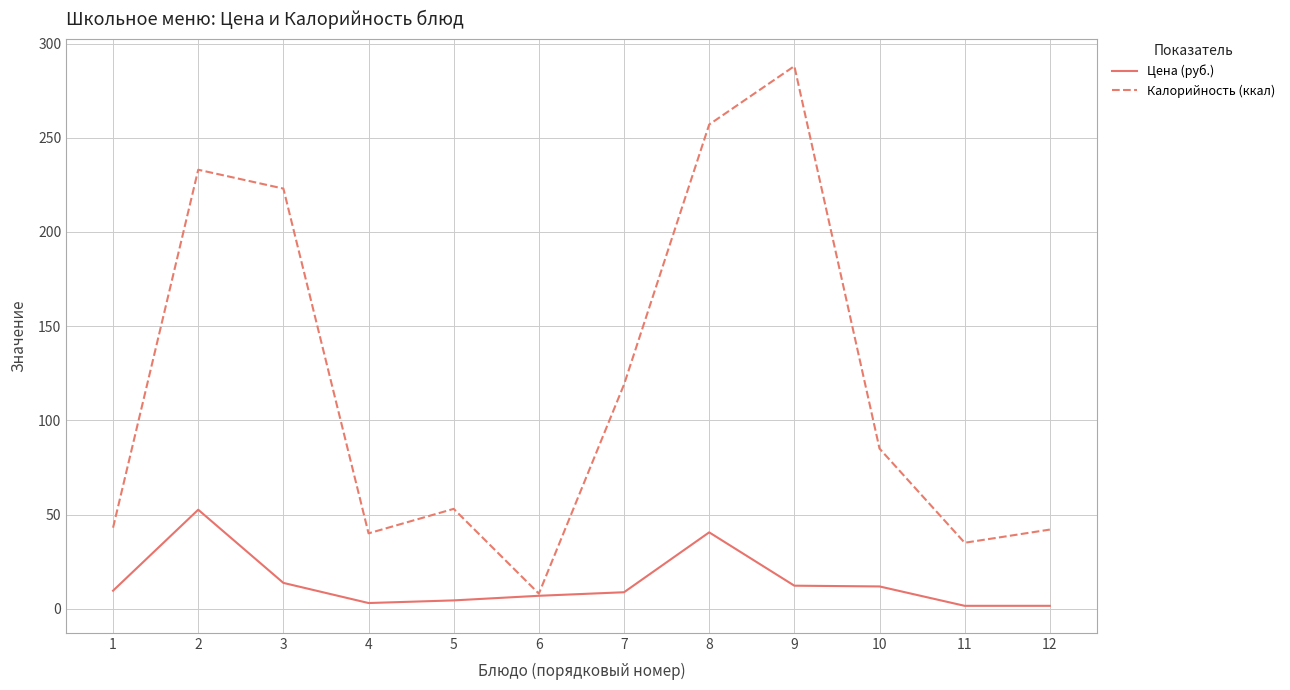

What is the sum of the Калорийность (ккал) values at 4 and 1?

83.0